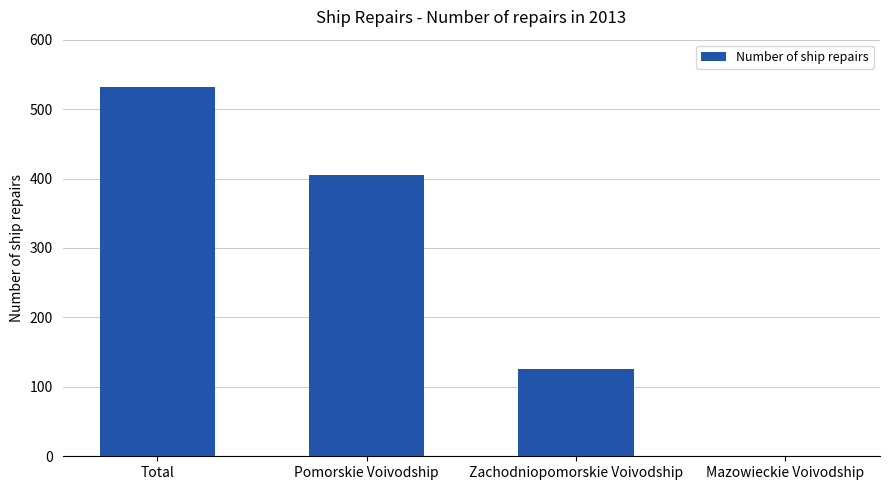

Reading left to right, extract all data points from this chart.

532	405	126	1